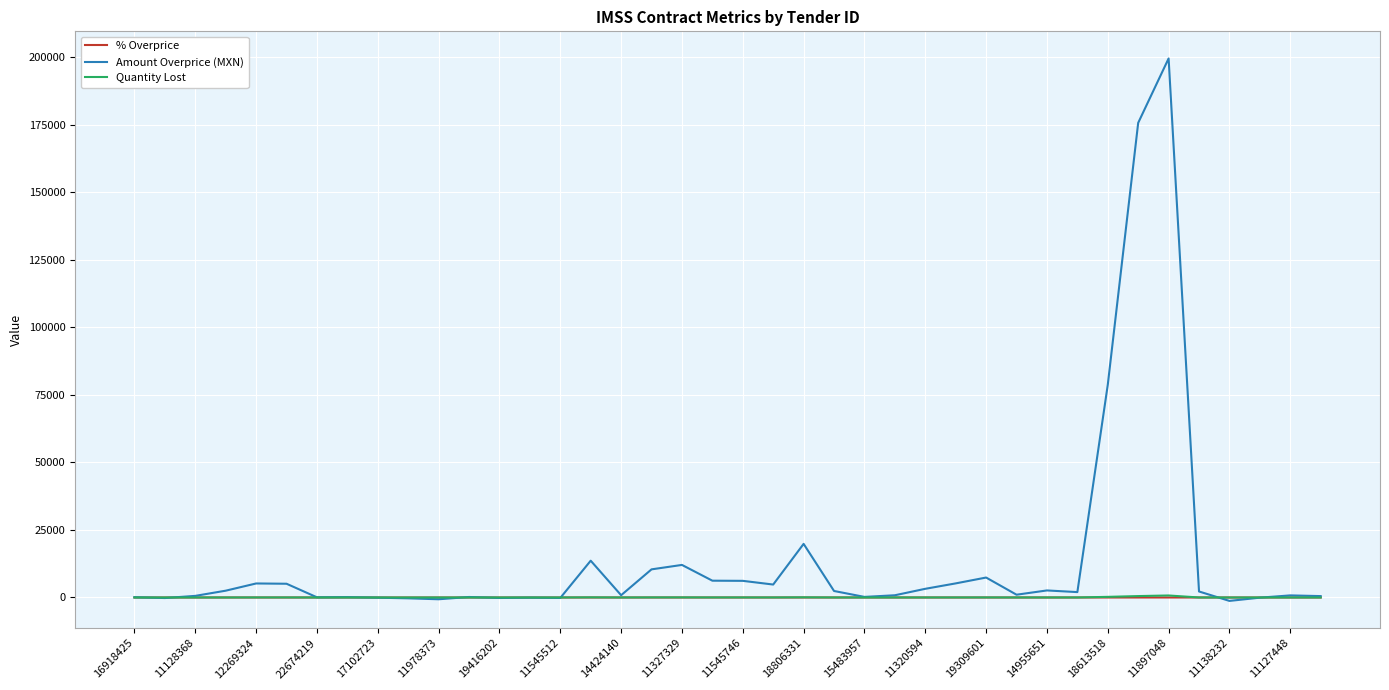

Which series has the largest total across all categories?

Amount Overprice (MXN)